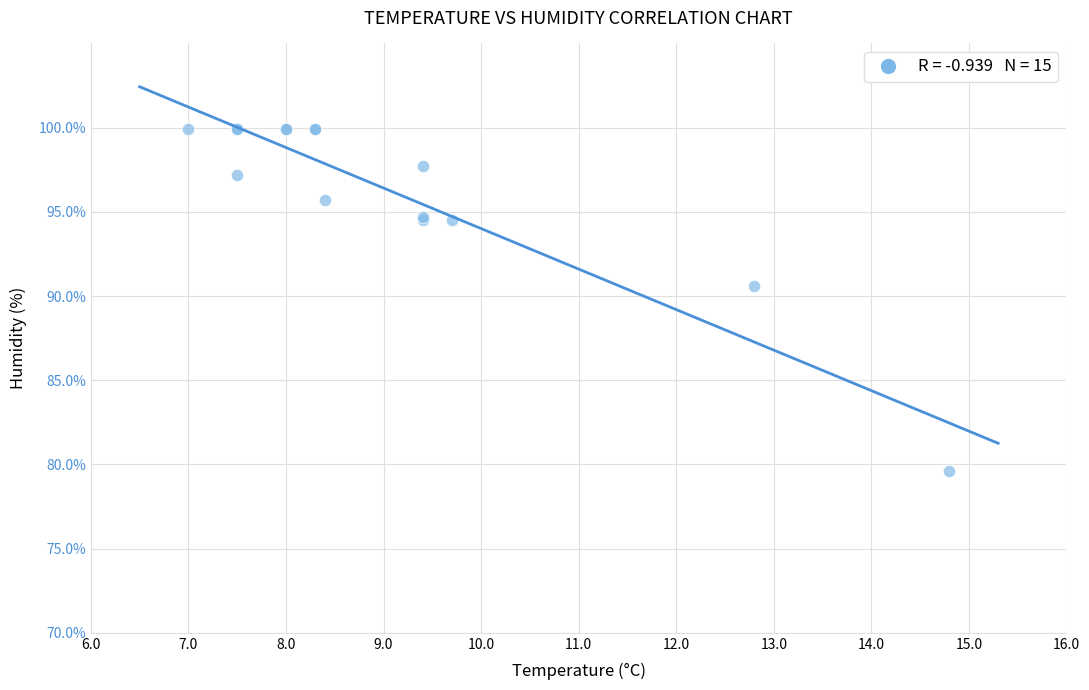

What Y value in the scatter plot is closest to 89?

90.6